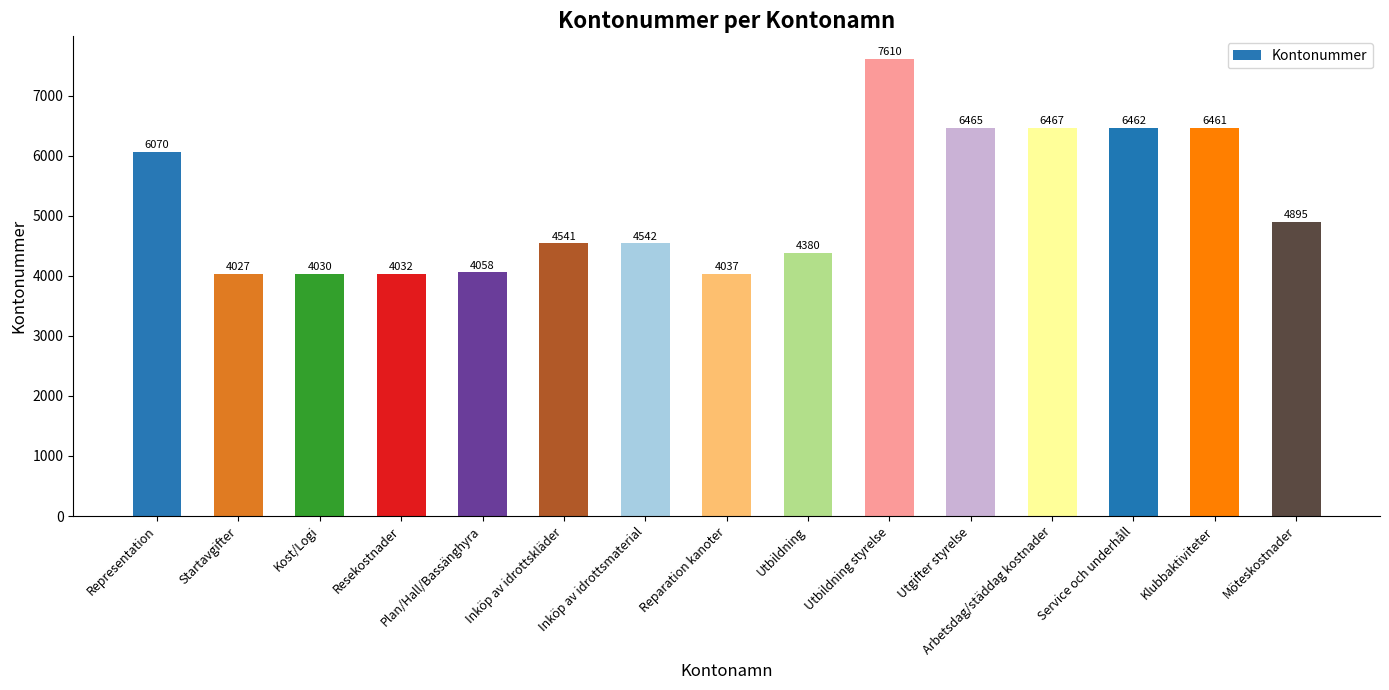

What is the value of the 10th bar from the left?

7610